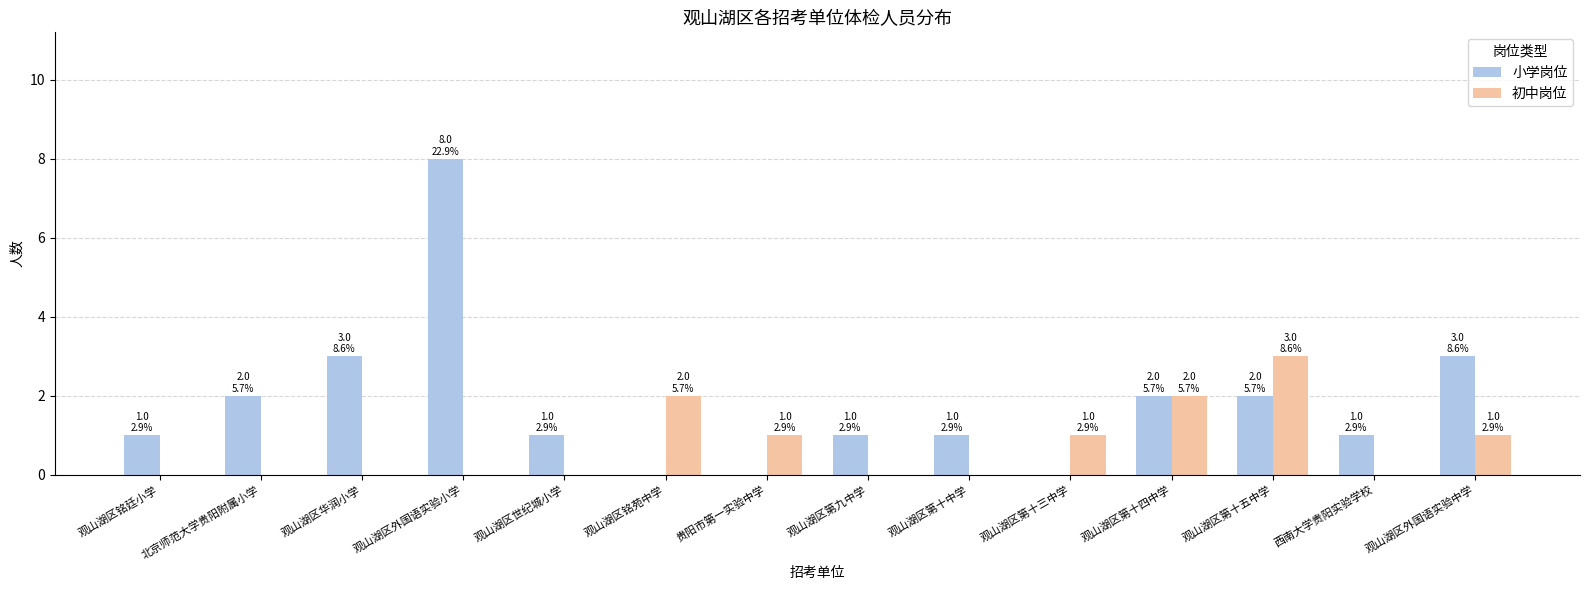

Reading left to right, what are all the values shown in this chart?

小学岗位: 观山湖区铭廷小学=1	北京师范大学贵阳附属小学=2	观山湖区华润小学=3	观山湖区外国语实验小学=8	观山湖区世纪城小学=1	观山湖区铭苑中学=0	贵阳市第一实验中学=0	观山湖区第九中学=1	观山湖区第十中学=1	观山湖区第十三中学=0	观山湖区第十四中学=2	观山湖区第十五中学=2	西南大学贵阳实验学校=1	观山湖区外国语实验中学=3
初中岗位: 观山湖区铭廷小学=0	北京师范大学贵阳附属小学=0	观山湖区华润小学=0	观山湖区外国语实验小学=0	观山湖区世纪城小学=0	观山湖区铭苑中学=2	贵阳市第一实验中学=1	观山湖区第九中学=0	观山湖区第十中学=0	观山湖区第十三中学=1	观山湖区第十四中学=2	观山湖区第十五中学=3	西南大学贵阳实验学校=0	观山湖区外国语实验中学=1